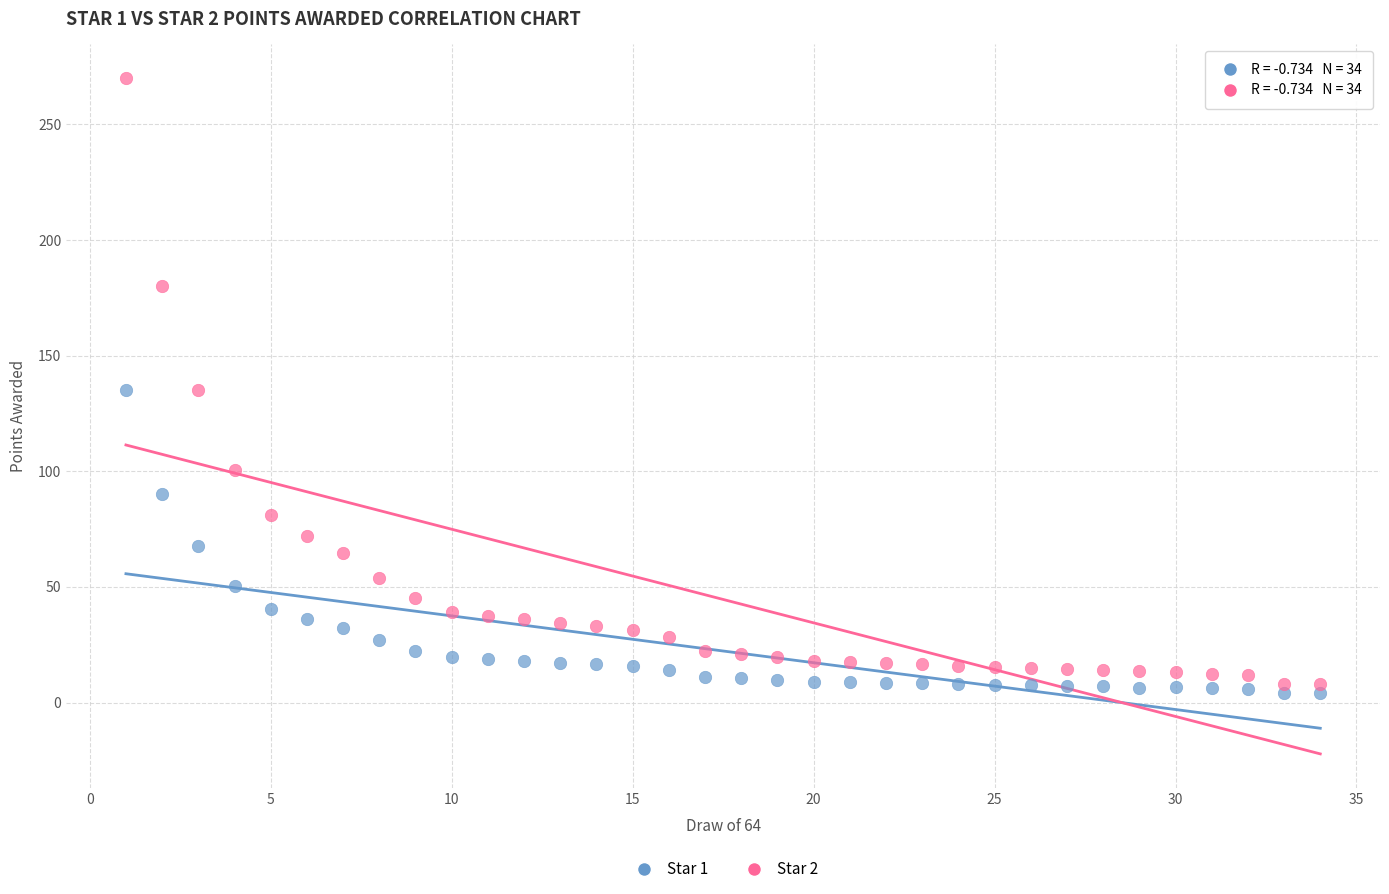

Which series contains the highest Y value?

Star 2